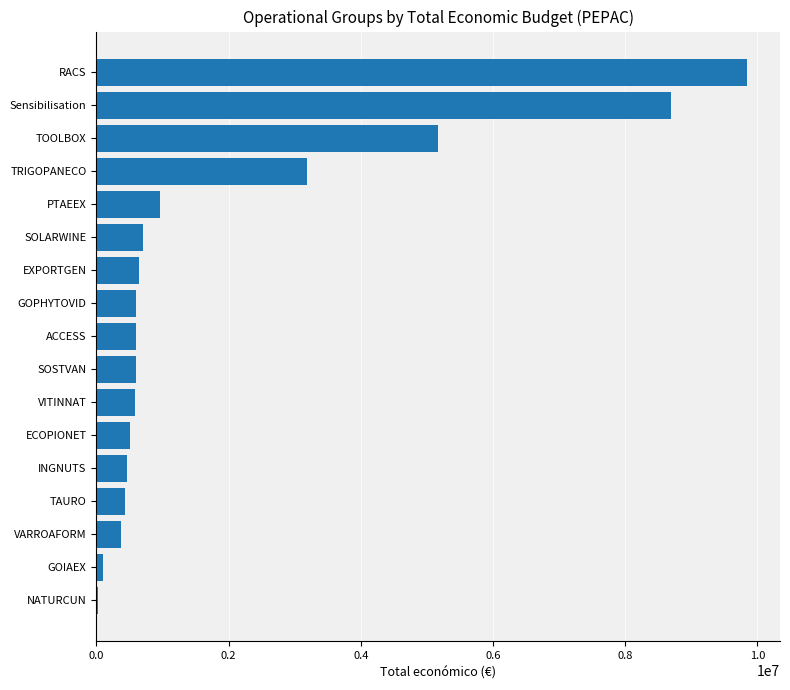

The chart shows a value of 969996 at PTAEEX. True or false?

True